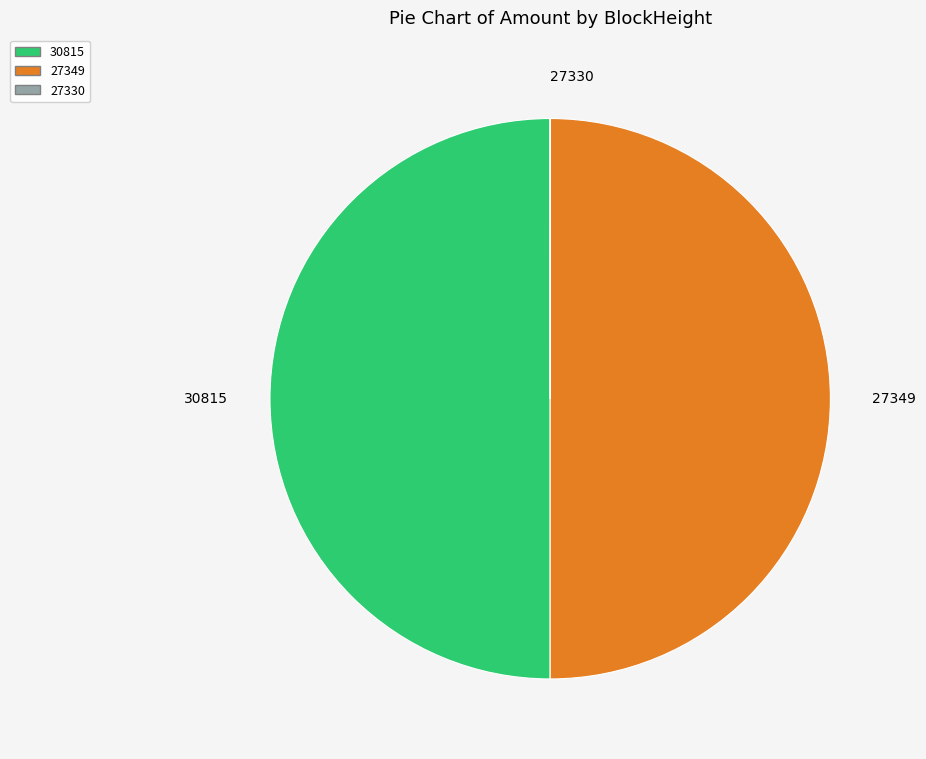

Approximately how many times larger is the value at 30815 compared to 27349?

1.0